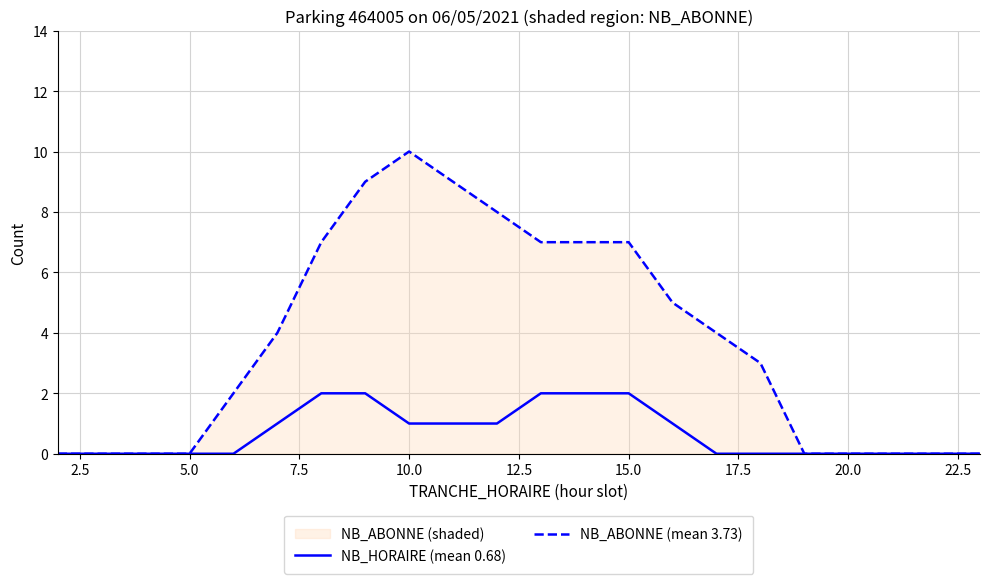

Count the number of categories in the chart.

22